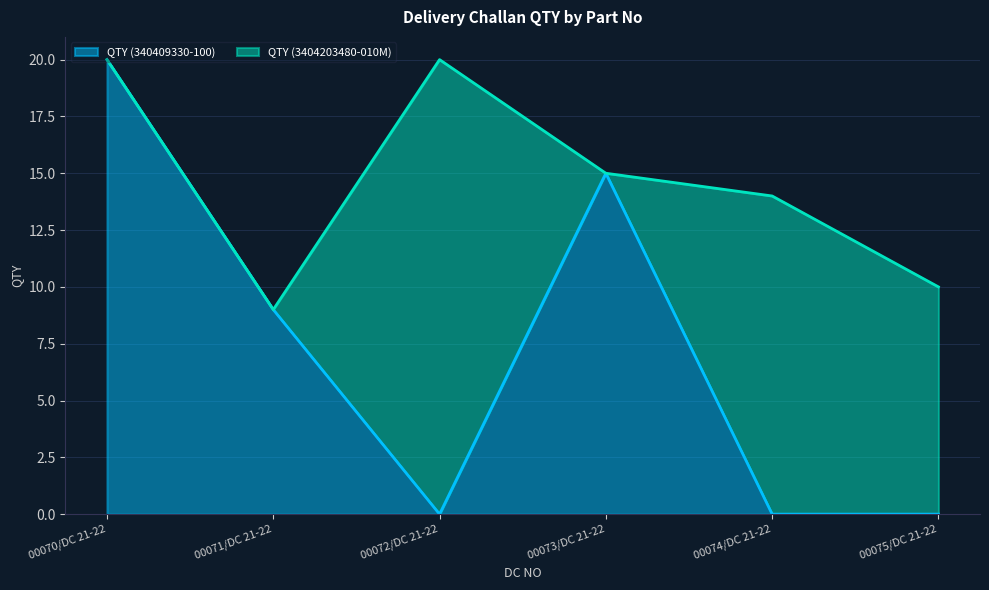

True or false: the data shows -13 at 00072/DC 21-22.

False